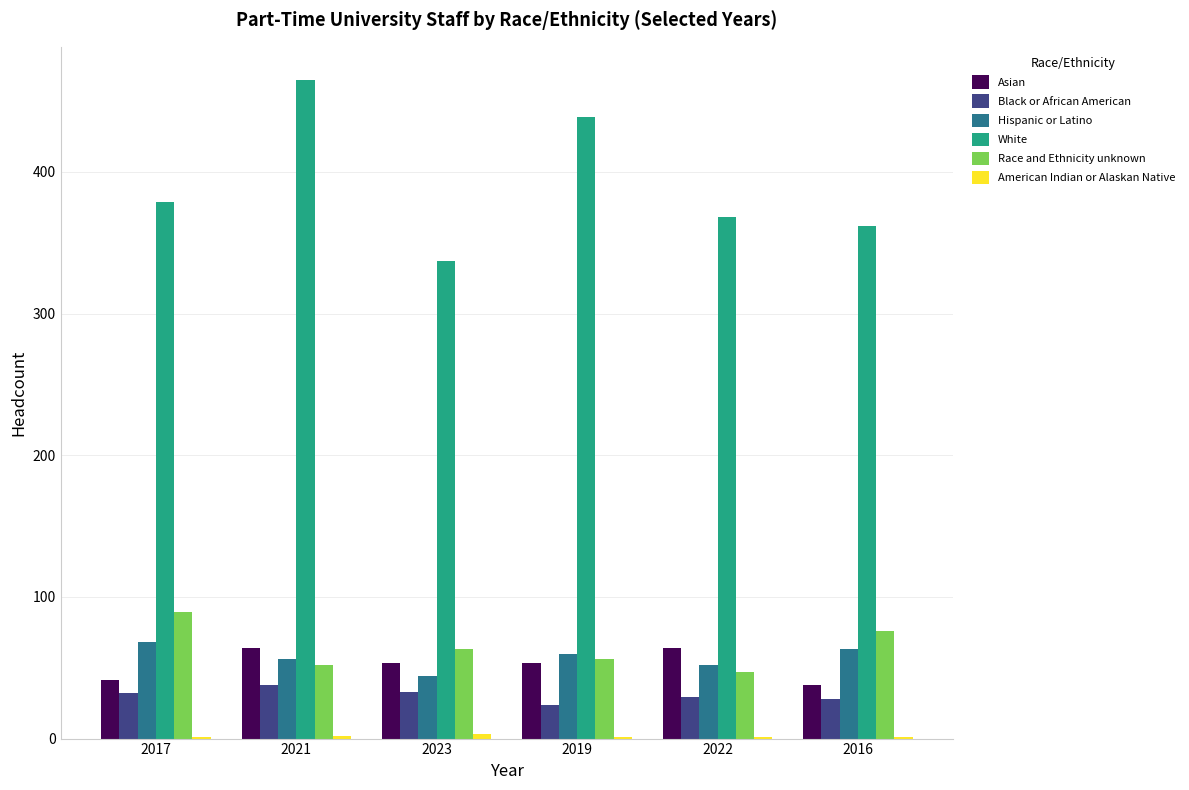

What is the maximum value for Asian?

64